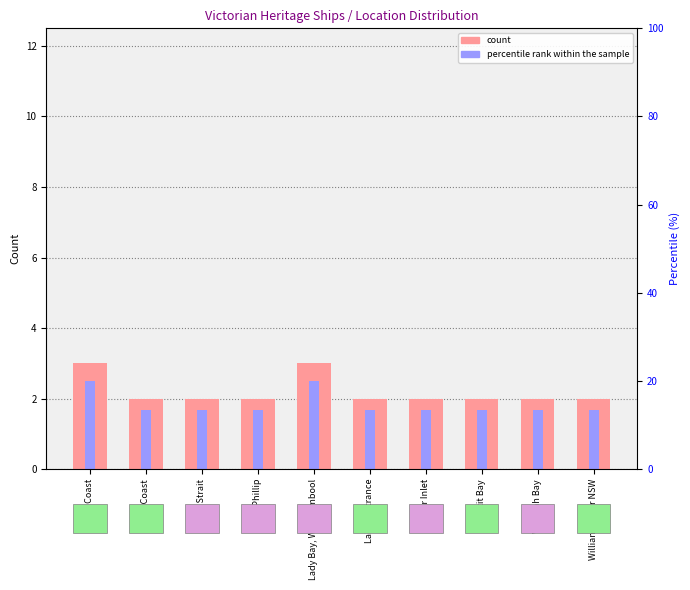

What are all the series names shown in the legend?

count, percentile rank within the sample